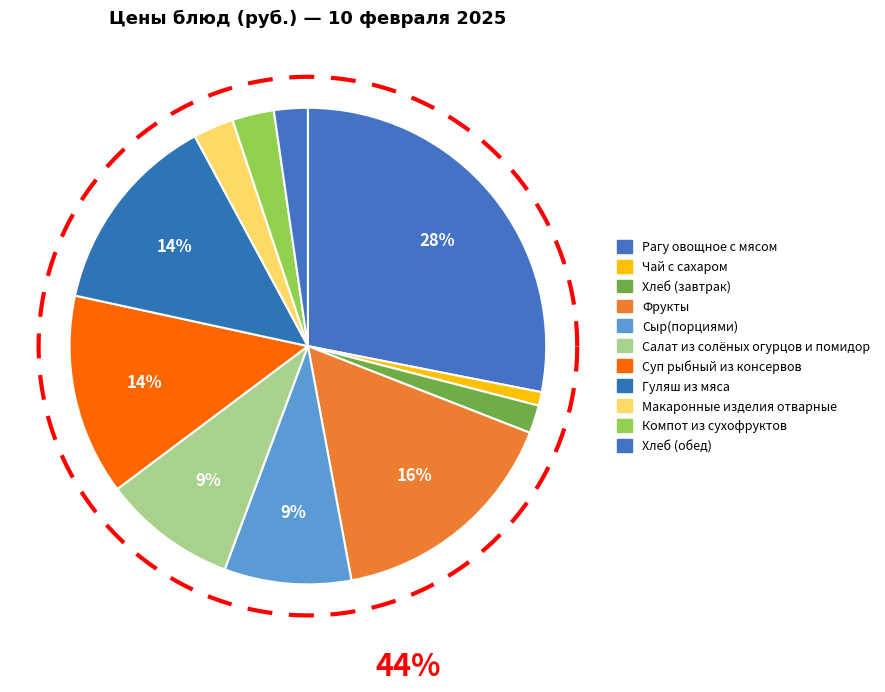

Does Сыр(порциями) account for over 50% of the chart?

No